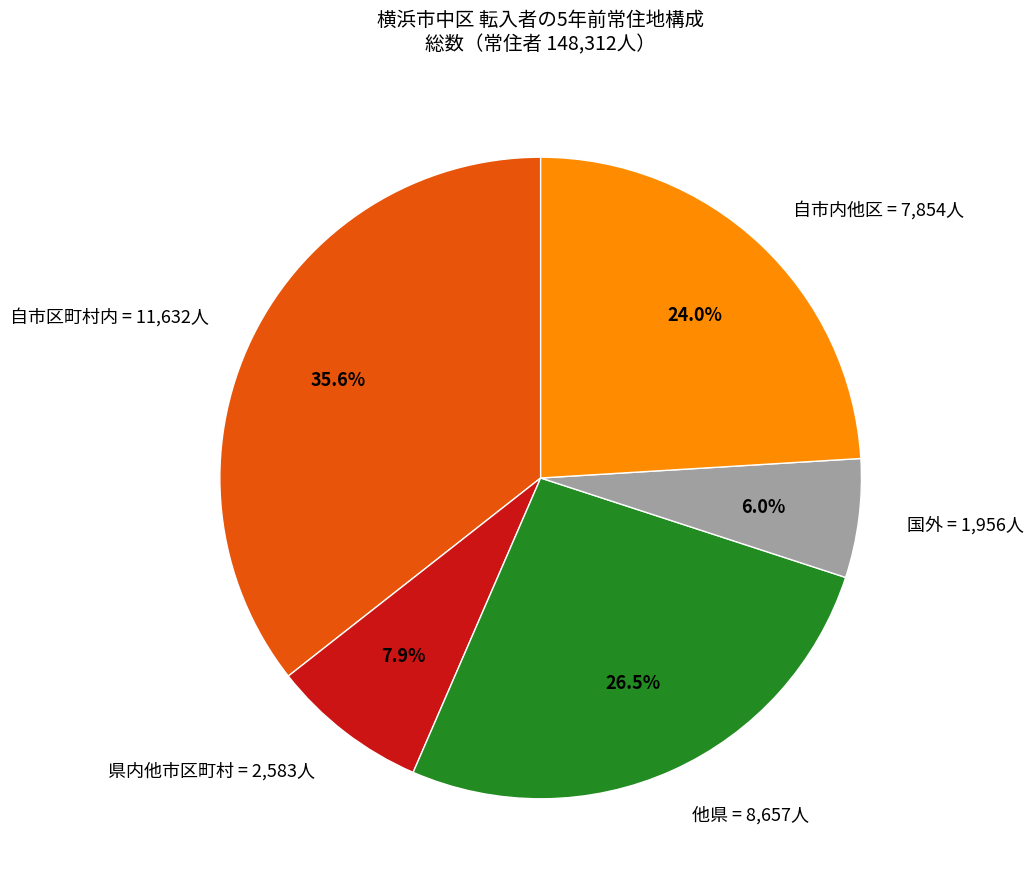

Is the sum of 県内他市区町村 and 国外 greater than half?

No